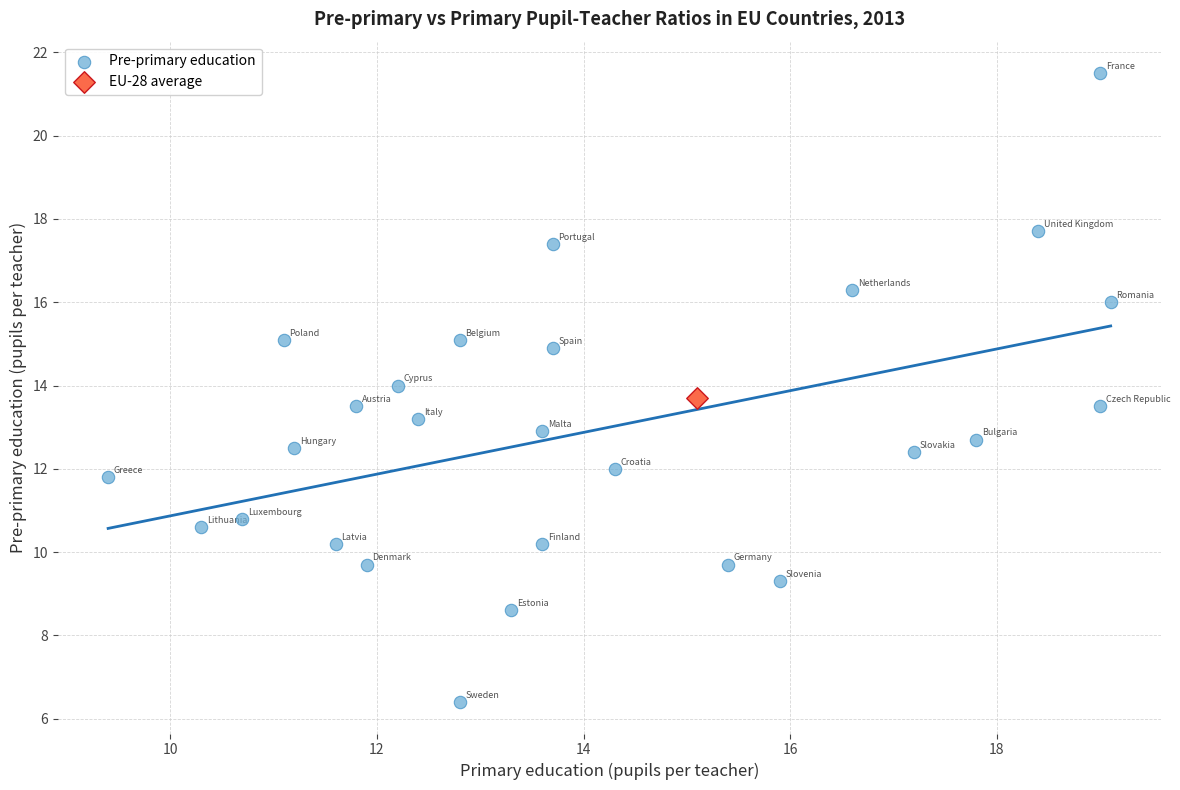

What are all the series names shown in the legend?

Pre-primary education, EU-28 average